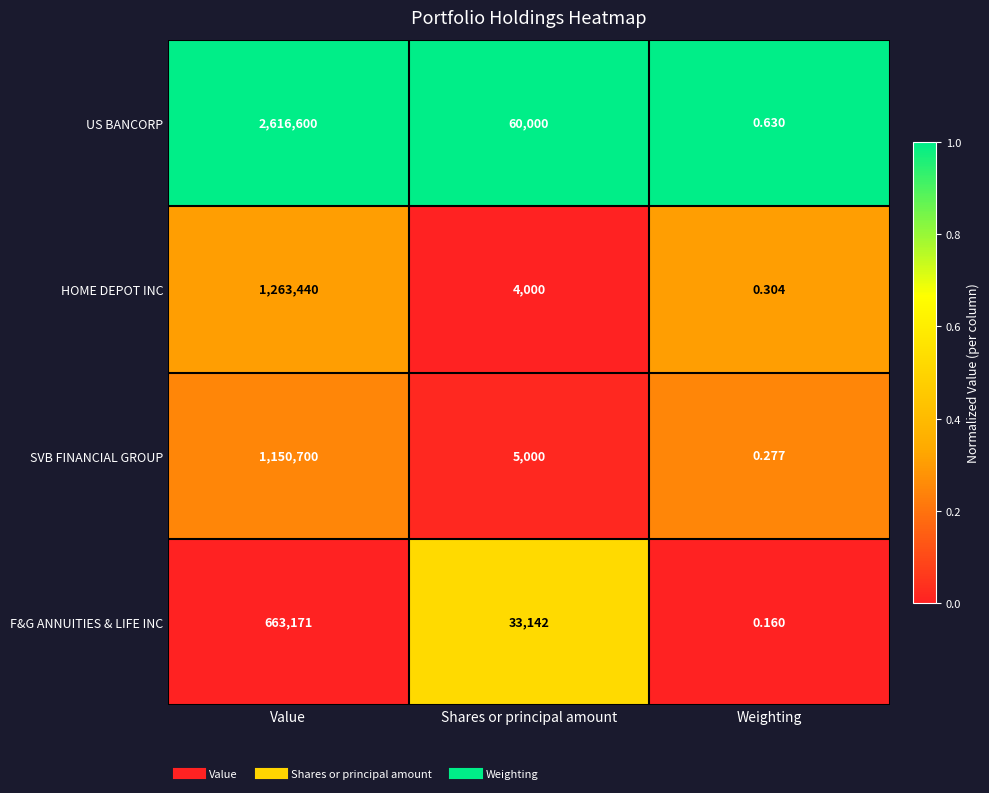

Which category has the lowest value across all series?

Weighting